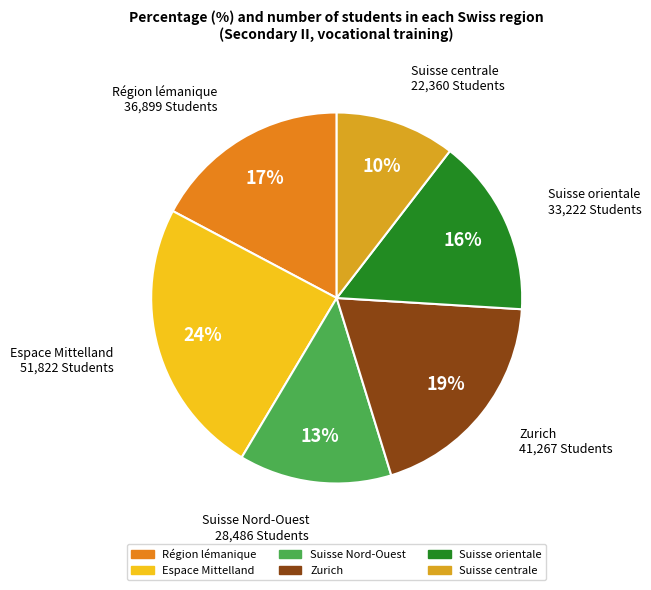

Is the sum of Zurich and Espace Mittelland greater than half?

No